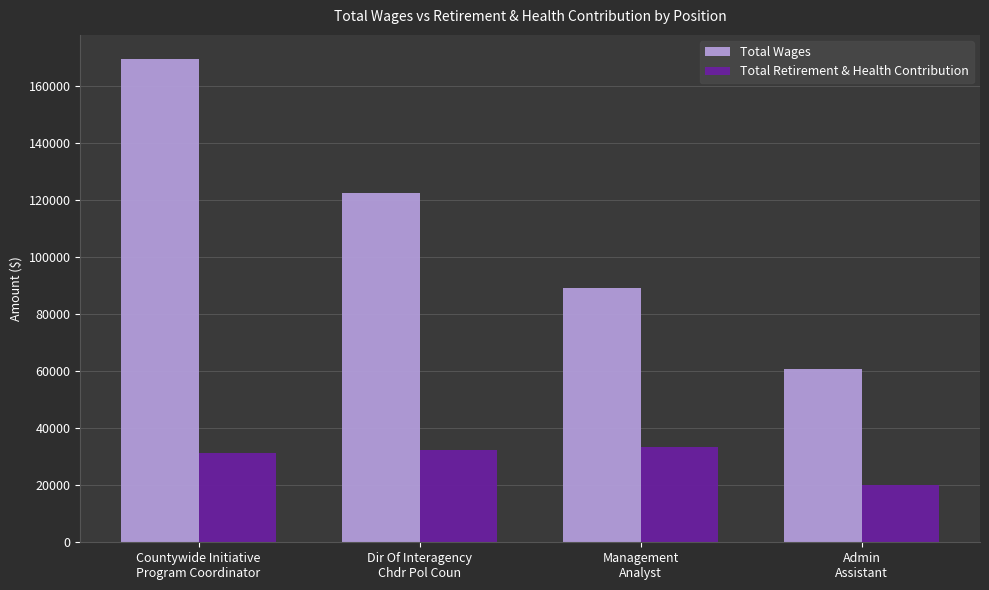

Which series has the largest total across all categories?

Total Wages